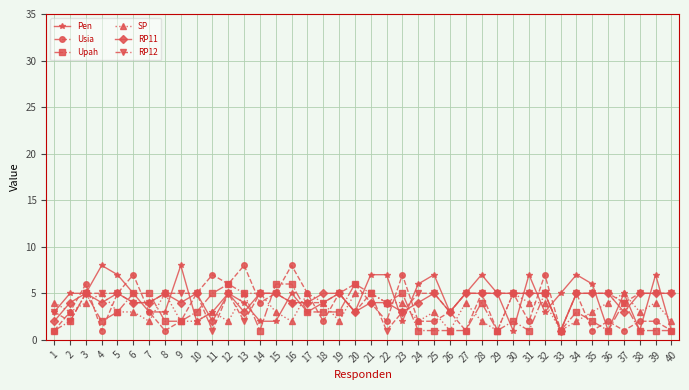

What is the value of the Pen point at the 34th from the left?

7